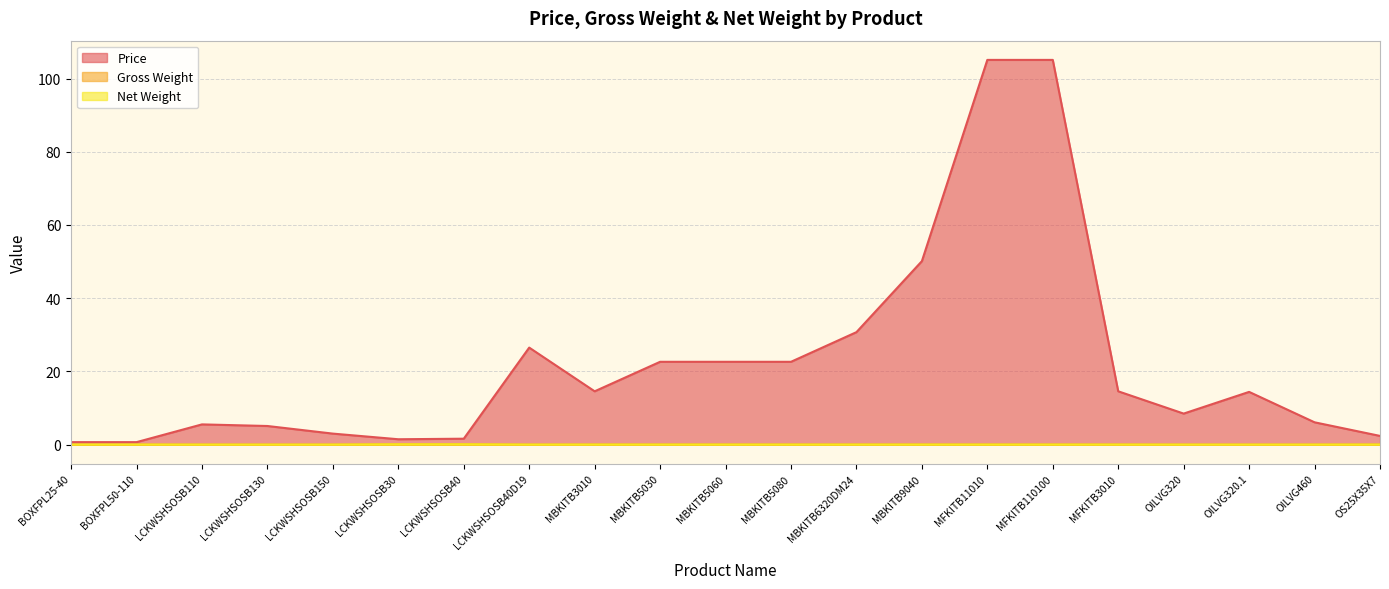

How many lines are shown in the chart?

3